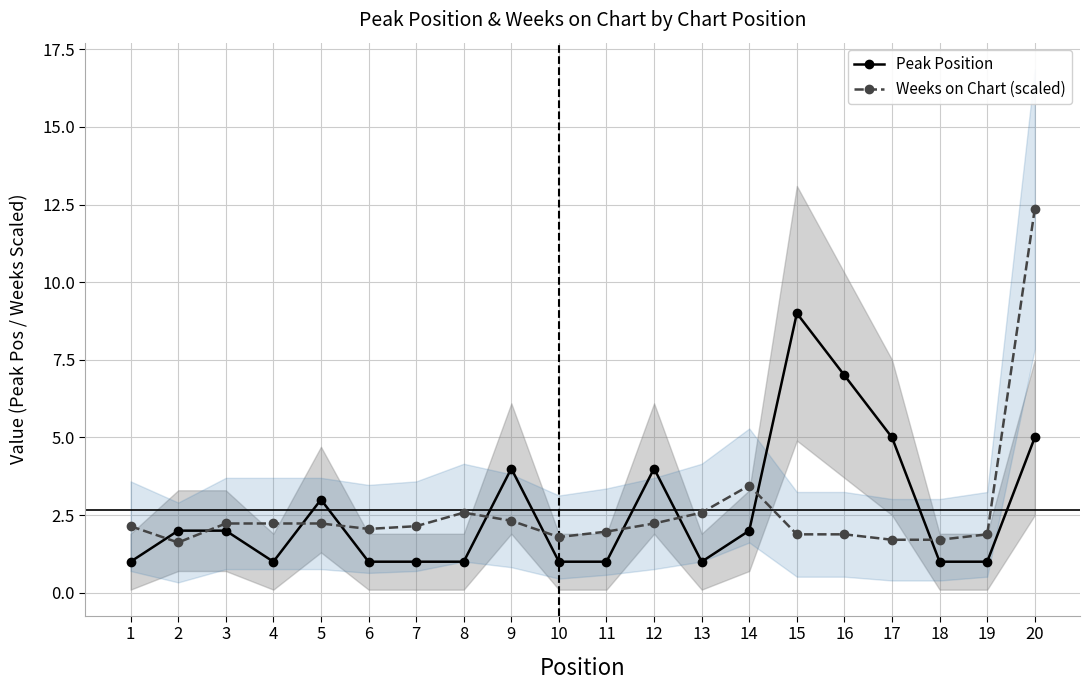

At which label is Peak Position closest to 5?

17